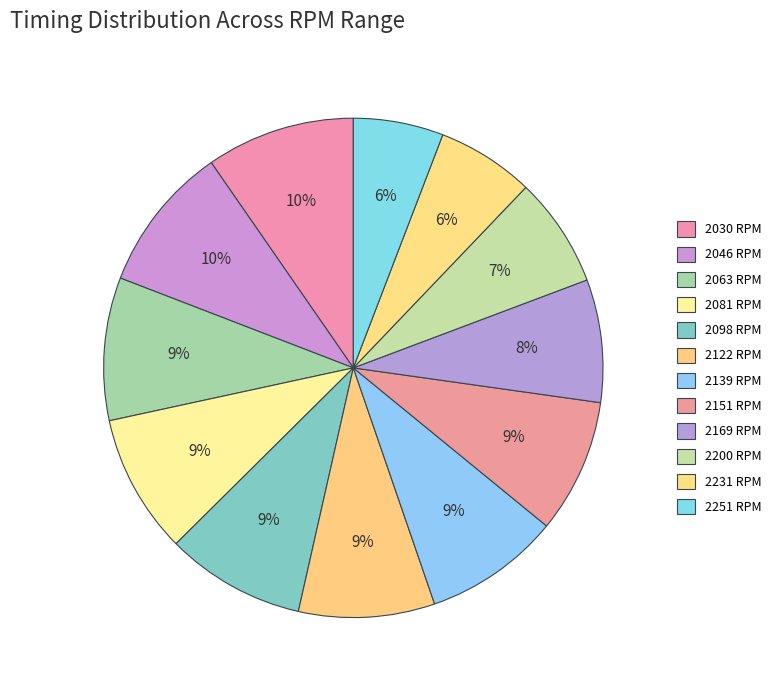

How many slices are in this pie chart?

12